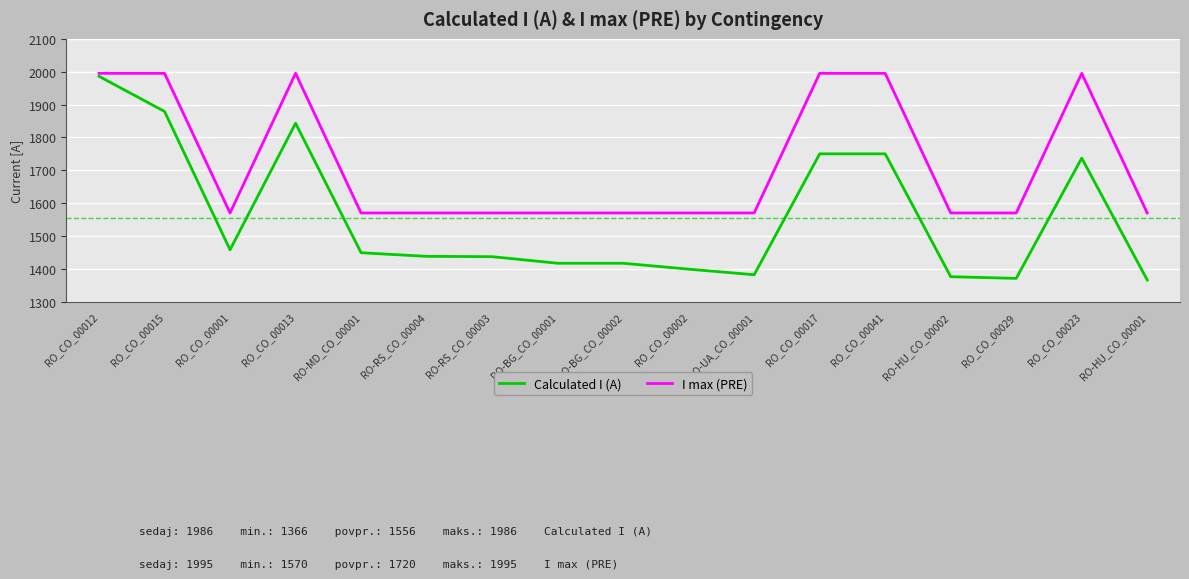

At RO-RS_CO_00003, list the series in order from smallest to largest.

Calculated I (A), I max (PRE)